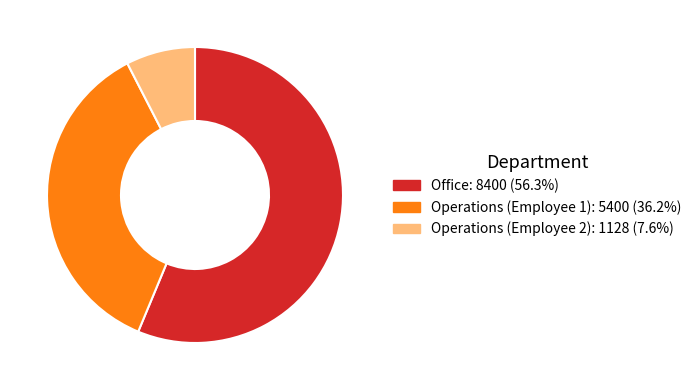

How many segments does this pie chart have?

3